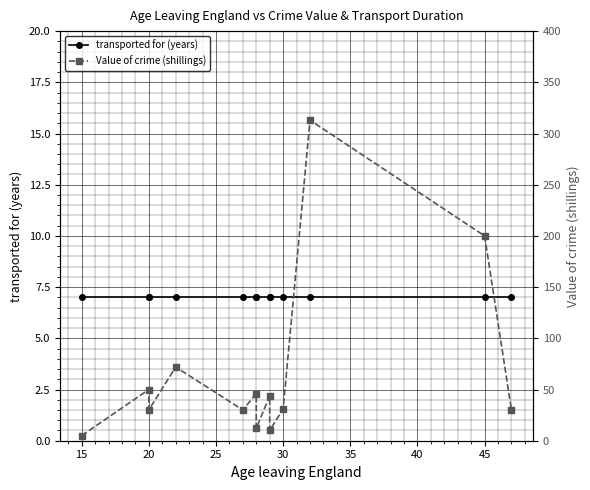

Is this an area chart (filled region under the line)?

No